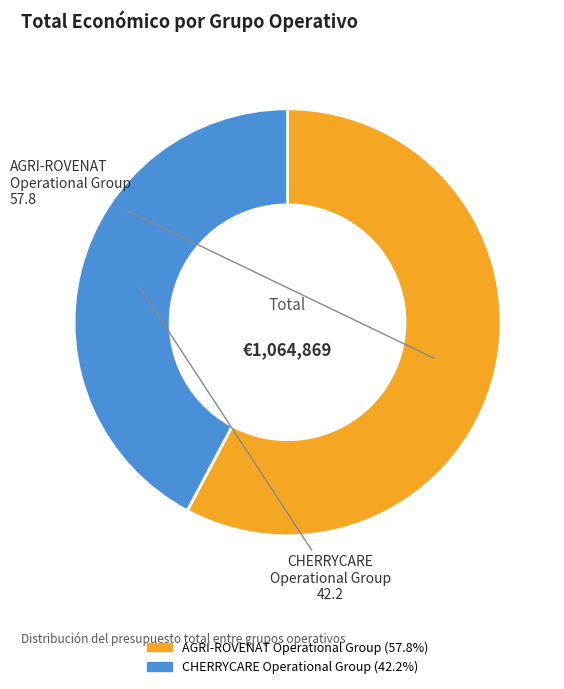

The AGRI-ROVENAT Operational Group slice represents 58% of the pie. True or false?

True